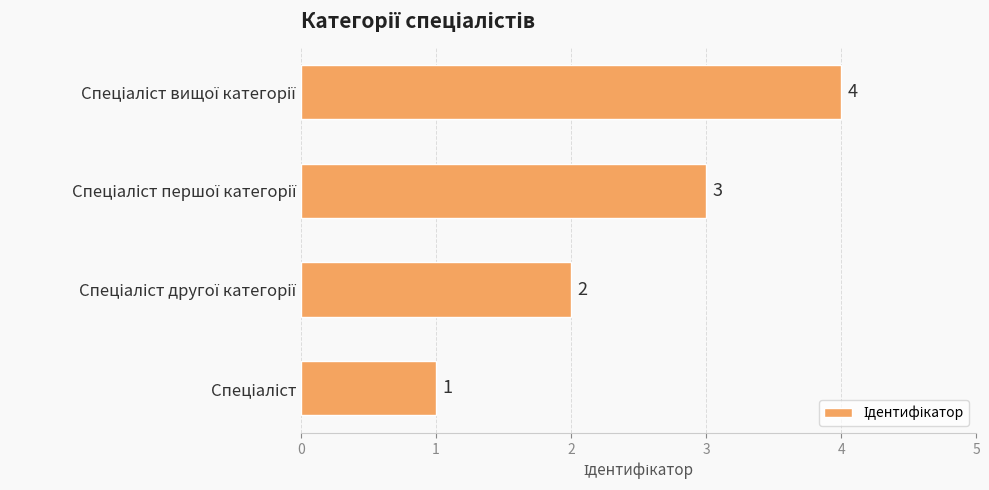

What is the greatest value displayed?

4